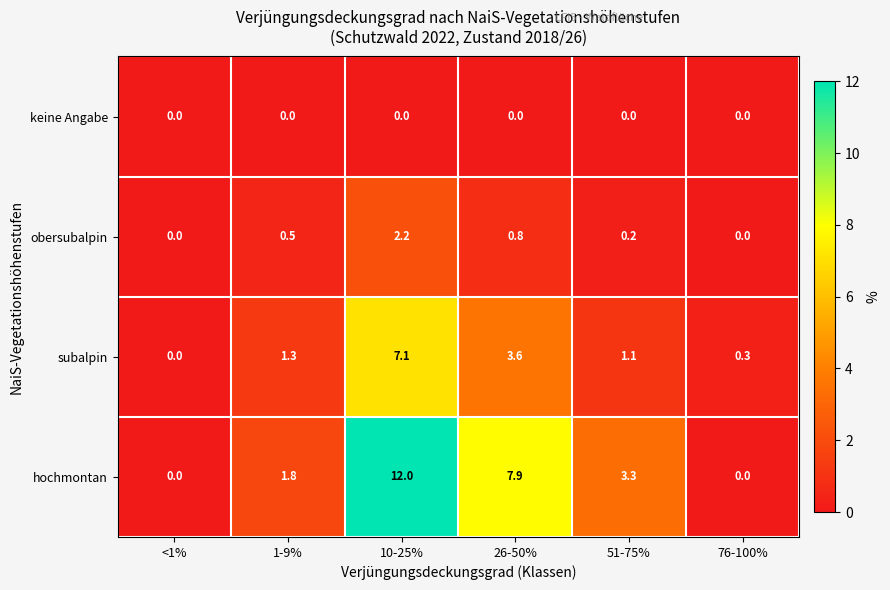

How many values in the hochmontan series exceed 3?

3